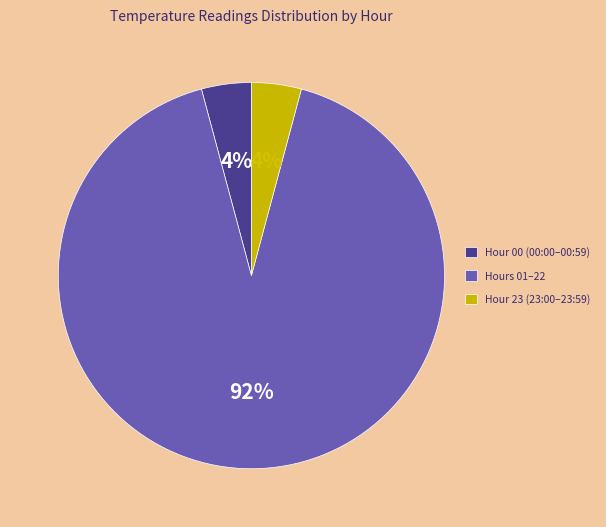

Do Hour 00 (00:00–00:59) and Hours 01–22 together represent more than half of the pie?

Yes